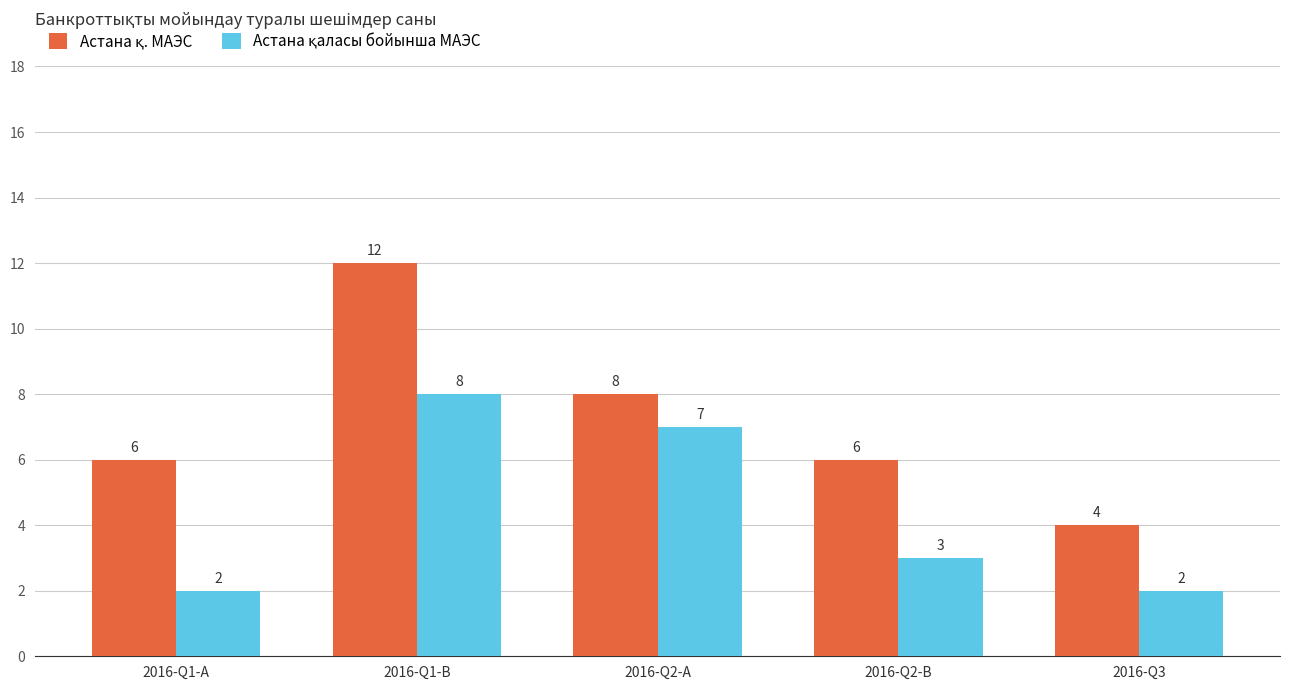

At which category is the sum across all series the highest?

2016-Q1-B